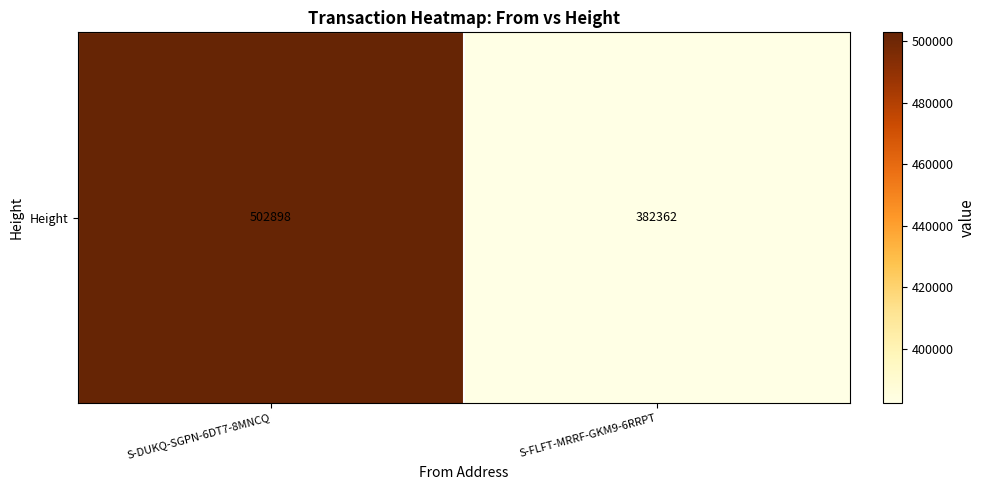

What is the sum of the values at S-DUKQ-SGPN-6DT7-8MNCQ and S-FLFT-MRRF-GKM9-6RRPT?

885260